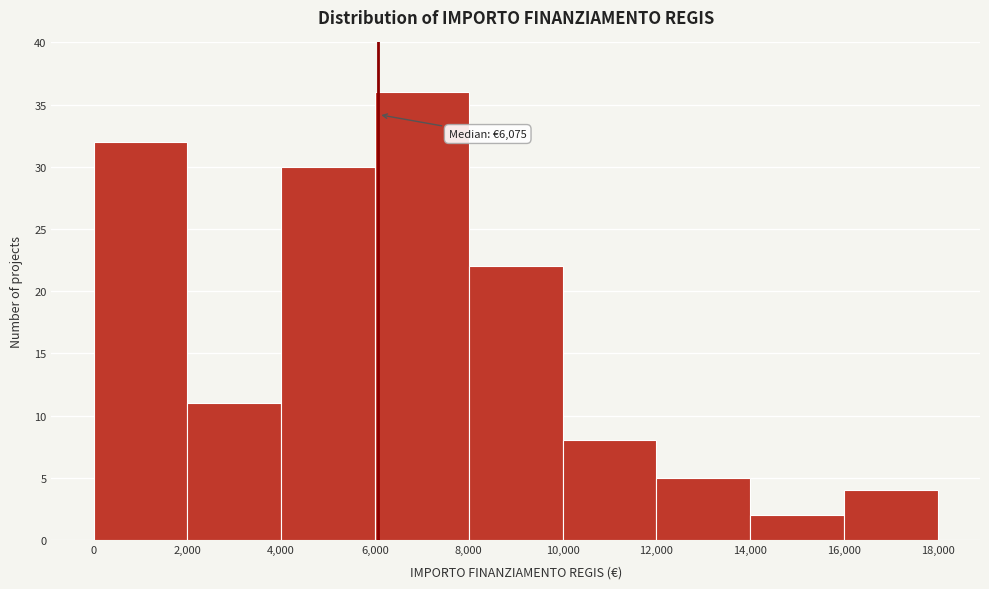

Which range on the x-axis has the tallest bar?

6,000 to 8,000